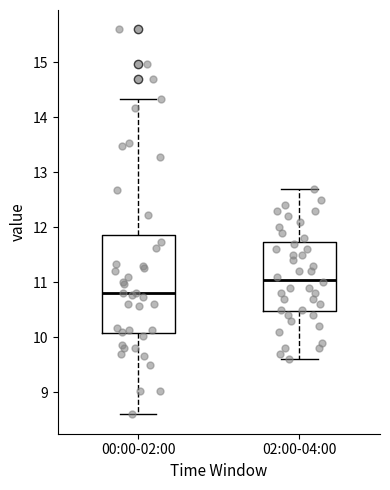

Reading left to right, transcribe this box plot: for each box, give where its median line is, the range the box spans, and where its two whiskers end, as read against the y-axis. The values are not printed on the chart, so give them approximately, as read against the axis.

00:00-02:00: median 10.8, box 10.1 to 11.9, whiskers 8.6 to 14.3
02:00-04:00: median 11.1, box 10.5 to 11.7, whiskers 9.6 to 12.7